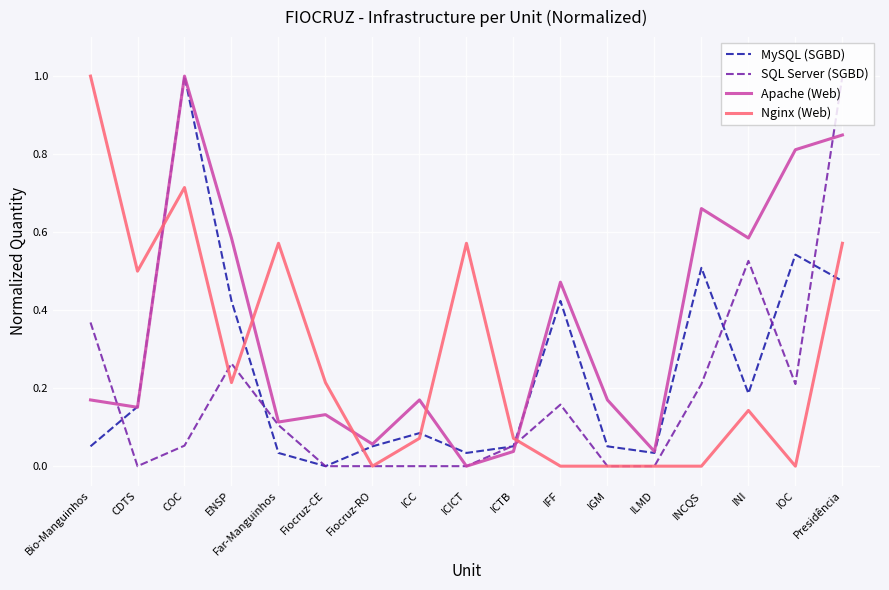

Rank the series by their average value, from highest to lowest.

Apache (Web), Nginx (Web), MySQL (SGBD), SQL Server (SGBD)